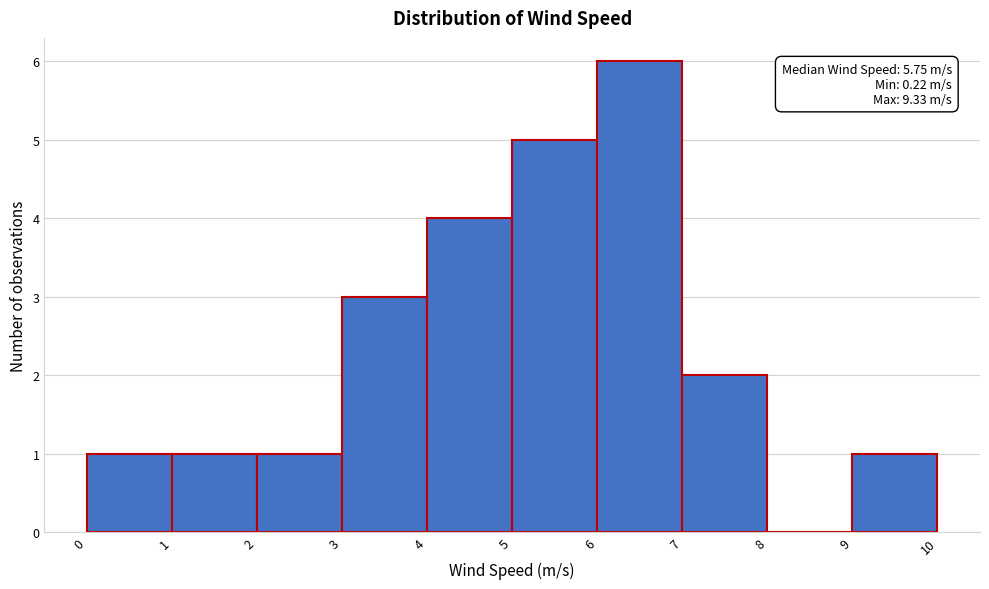

Which range on the x-axis has the tallest bar?

6 to 7